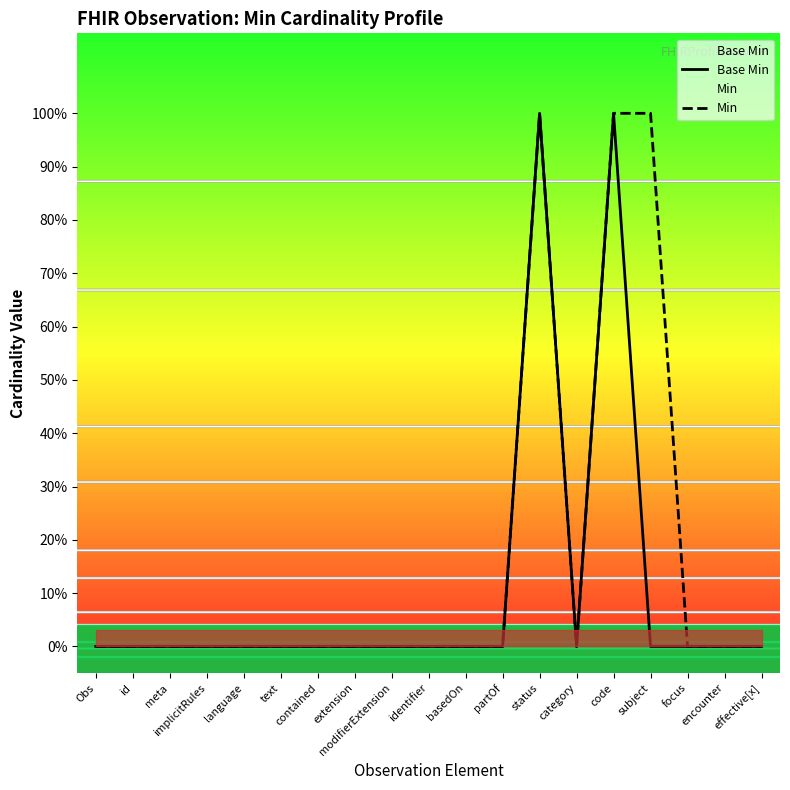

Between id and language, which series saw the biggest shift?

Base Min